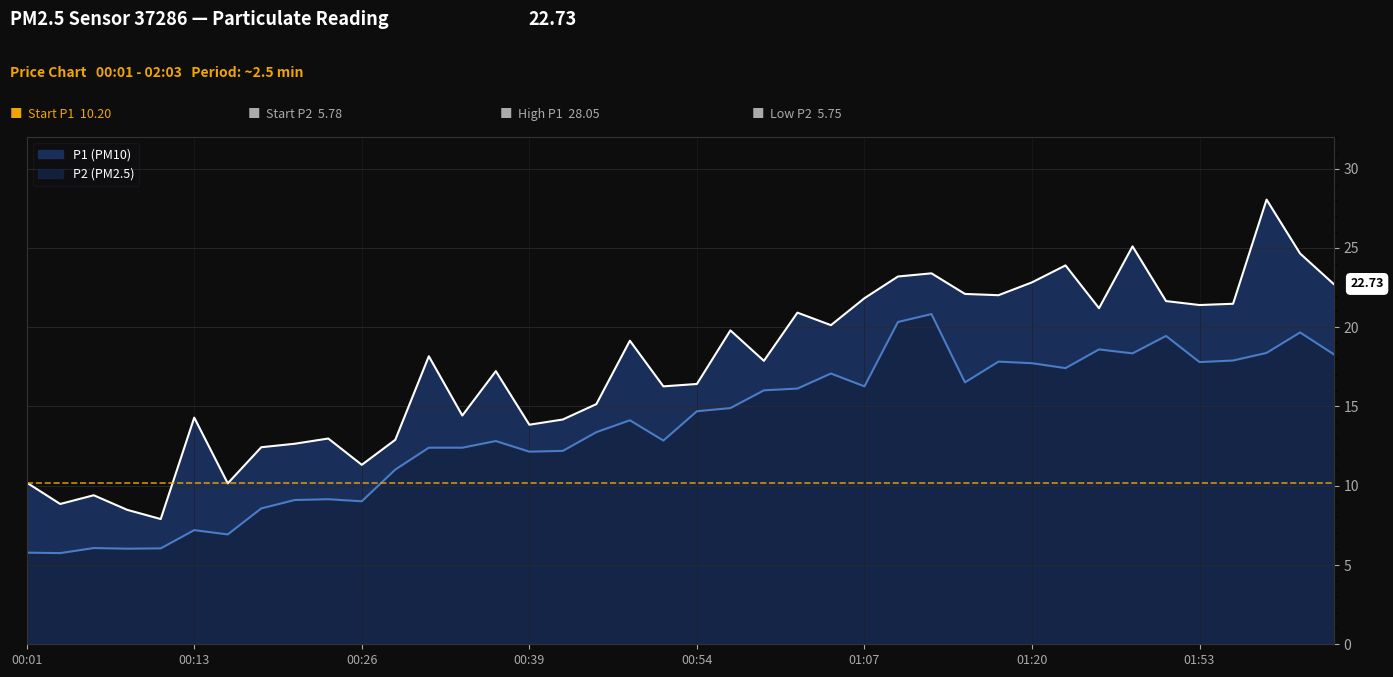

The P2 series shows 14.7 at 00:54. True or false?

True